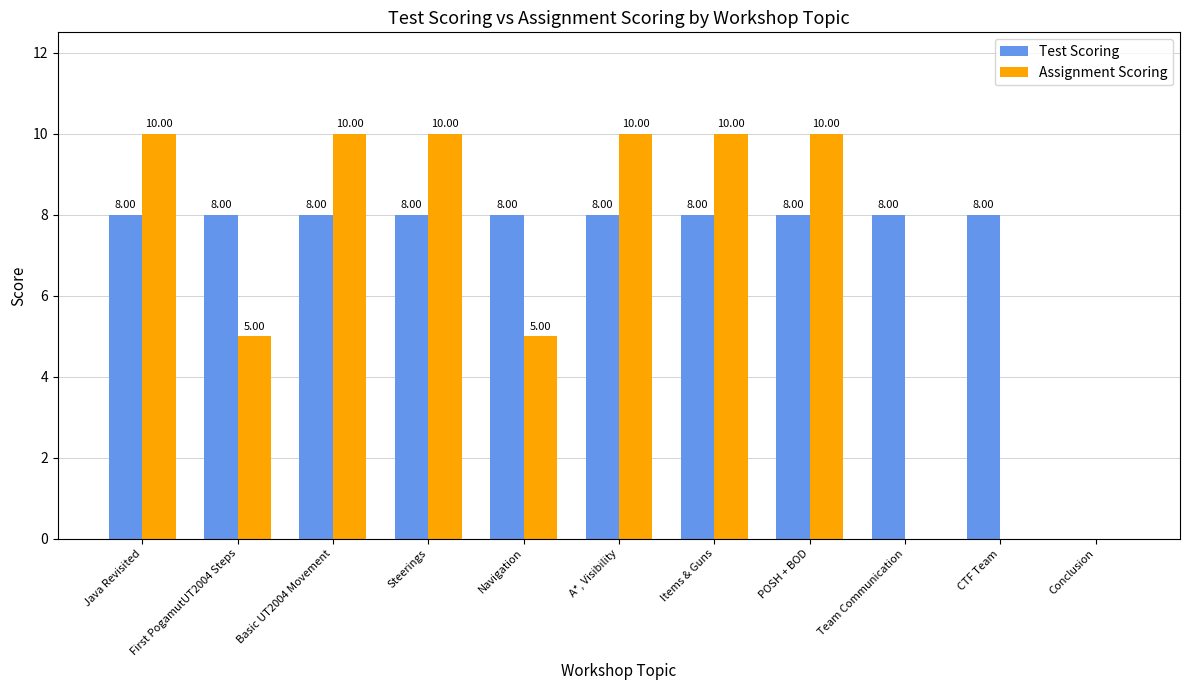

Which series has the largest total across all categories?

Test Scoring